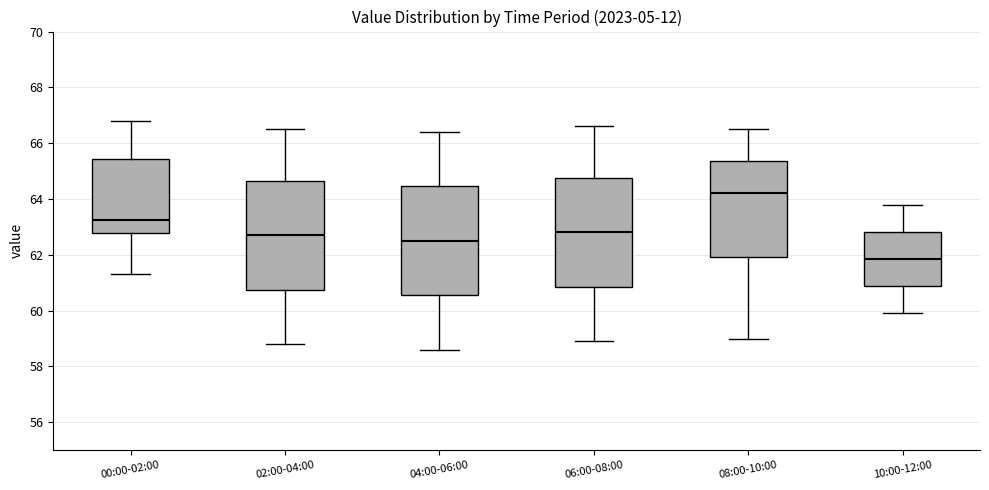

Where is the upper edge of the box for 06:00-08:00 on the y-axis? The values are not printed on the chart, so give them approximately, as read against the axis.

64.8